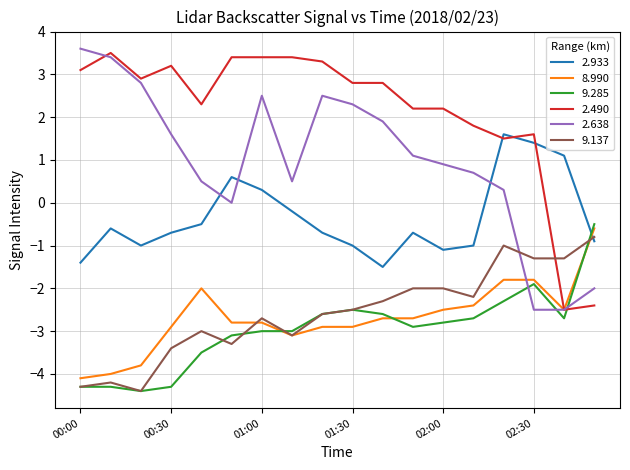

At how many categories does at least one series exceed 2?

13